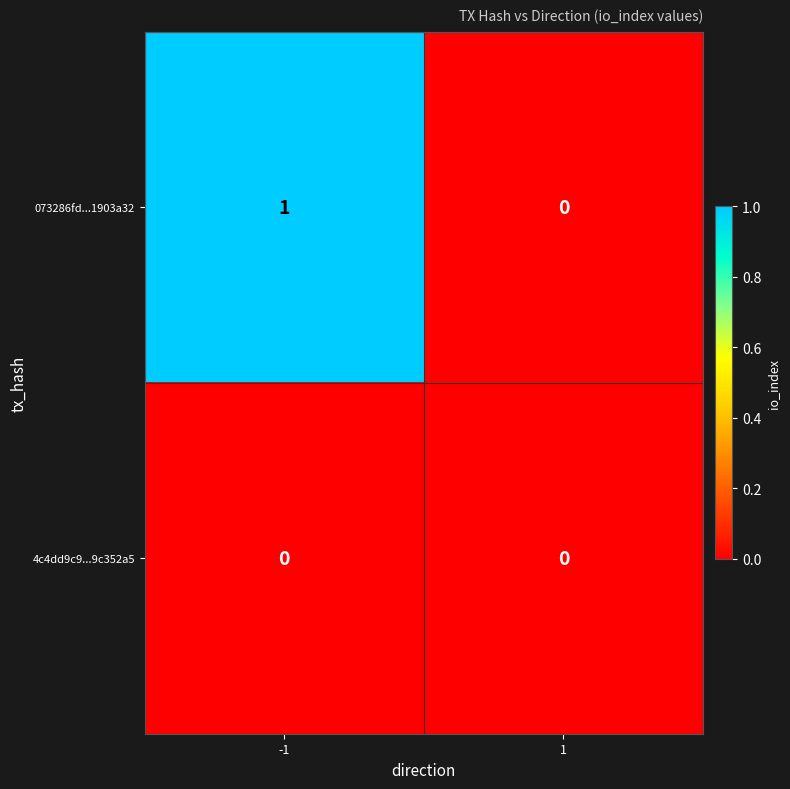

Reading left to right, list all the values displayed in this chart.

073286fd...1903a32: -1=1	1=0
4c4dd9c9...9c352a5: -1=0	1=0